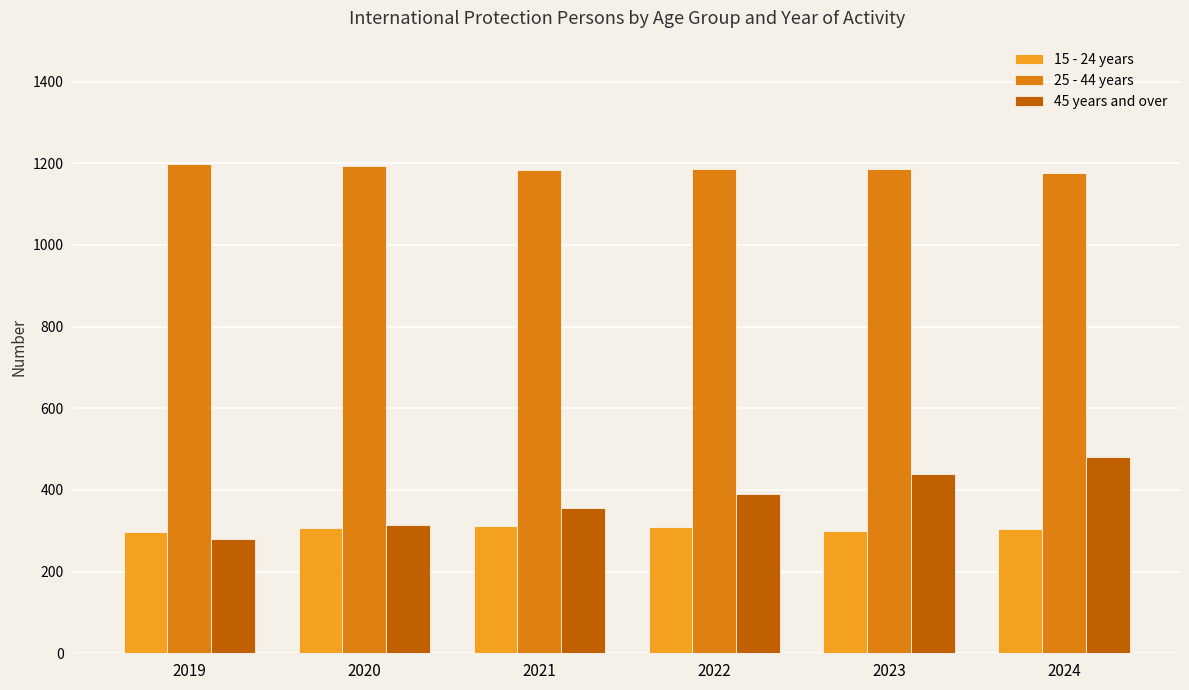

Are the bars horizontal?

No